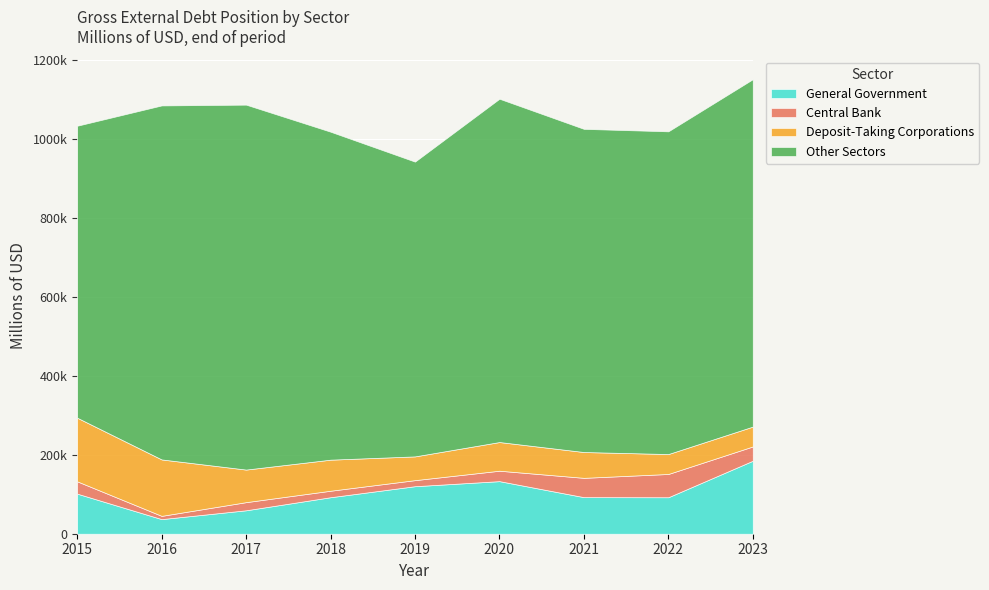

Which has a higher value, 2018 or 2019?

2019